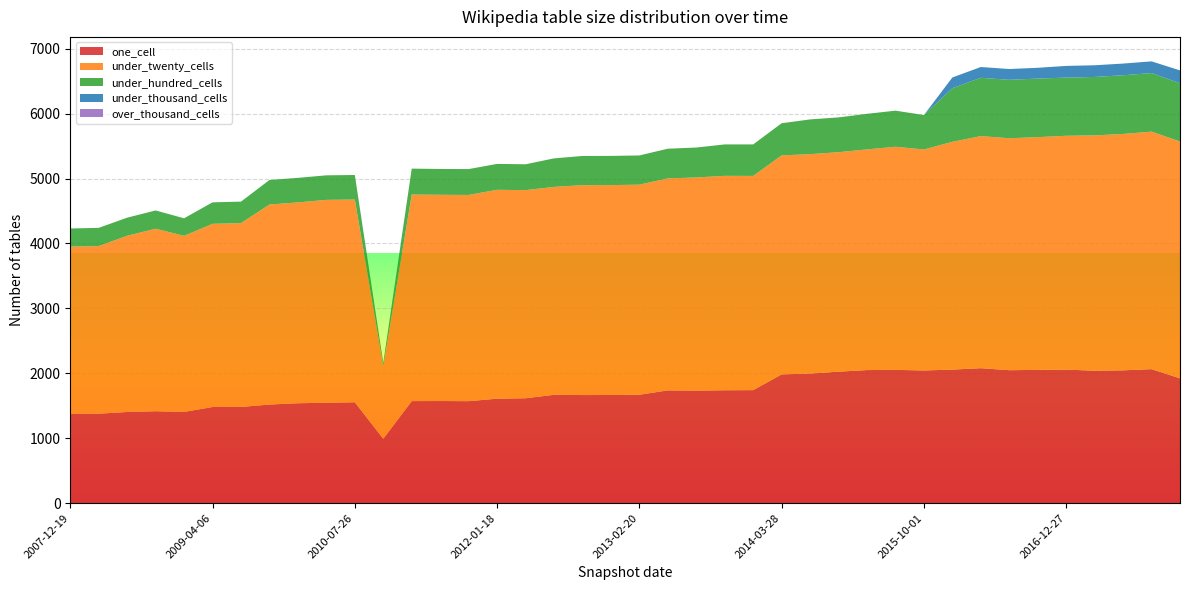

Reading right to left, extract all data points from this chart.

one_cell: 2017-12-22=1923	2017-10-12=2064	2017-07-24=2046	2017-04-12=2040	2016-12-27=2057	2016-10-07=2053	2016-07-04=2048	2016-04-05=2079	2016-01-04=2057	2015-10-01=2044	2015-07-03=2053	2015-04-09=2050	2015-01-19=2025	2014-09-08=1996	2014-03-28=1984	2013-12-20=1741	2013-09-10=1739	2013-07-09=1734	2013-05-21=1737	2013-02-20=1670	2012-12-11=1666	2012-10-31=1665	2012-07-13=1669	2012-03-26=1616	2012-01-18=1609	2011-09-05=1571	2011-06-10=1573	2011-02-21=1572	2010-11-17=991	2010-07-26=1554	2010-04-01=1547	2009-12-16=1539	2009-09-25=1519	2009-06-17=1482	2009-04-06=1481	2008-12-17=1405	2008-10-10=1416	2008-06-27=1404	2008-04-01=1378	2007-12-19=1372
under_twenty_cells: 2017-12-22=3647	2017-10-12=3658	2017-07-24=3640	2017-04-12=3624	2016-12-27=3601	2016-10-07=3584	2016-07-04=3572	2016-04-05=3574	2016-01-04=3508	2015-10-01=3403	2015-07-03=3436	2015-04-09=3398	2015-01-19=3380	2014-09-08=3379	2014-03-28=3372	2013-12-20=3299	2013-09-10=3302	2013-07-09=3282	2013-05-21=3265	2013-02-20=3235	2012-12-11=3232	2012-10-31=3232	2012-07-13=3202	2012-03-26=3205	2012-01-18=3217	2011-09-05=3176	2011-06-10=3176	2011-02-21=3181	2010-11-17=1115	2010-07-26=3122	2010-04-01=3124	2009-12-16=3093	2009-09-25=3080	2009-06-17=2831	2009-04-06=2821	2008-12-17=2712	2008-10-10=2811	2008-06-27=2714	2008-04-01=2581	2007-12-19=2579
under_hundred_cells: 2017-12-22=897	2017-10-12=902	2017-07-24=904	2017-04-12=900	2016-12-27=896	2016-10-07=902	2016-07-04=900	2016-04-05=898	2016-01-04=826	2015-10-01=530	2015-07-03=556	2015-04-09=548	2015-01-19=536	2014-09-08=535	2014-03-28=495	2013-12-20=485	2013-09-10=484	2013-07-09=461	2013-05-21=457	2013-02-20=450	2012-12-11=450	2012-10-31=450	2012-07-13=439	2012-03-26=398	2012-01-18=399	2011-09-05=398	2011-06-10=398	2011-02-21=399	2010-11-17=55	2010-07-26=378	2010-04-01=378	2009-12-16=378	2009-09-25=378	2009-06-17=331	2009-04-06=331	2008-12-17=270	2008-10-10=281	2008-06-27=279	2008-04-01=281	2007-12-19=279
under_thousand_cells: 2017-12-22=198	2017-10-12=180	2017-07-24=180	2017-04-12=180	2016-12-27=180	2016-10-07=166	2016-07-04=166	2016-04-05=166	2016-01-04=165	2015-10-01=0	2015-07-03=0	2015-04-09=0	2015-01-19=0	2014-09-08=0	2014-03-28=0	2013-12-20=0	2013-09-10=0	2013-07-09=0	2013-05-21=0	2013-02-20=0	2012-12-11=0	2012-10-31=0	2012-07-13=0	2012-03-26=0	2012-01-18=0	2011-09-05=0	2011-06-10=0	2011-02-21=0	2010-11-17=0	2010-07-26=0	2010-04-01=0	2009-12-16=0	2009-09-25=0	2009-06-17=0	2009-04-06=0	2008-12-17=0	2008-10-10=0	2008-06-27=0	2008-04-01=0	2007-12-19=0
over_thousand_cells: 2017-12-22=0	2017-10-12=0	2017-07-24=0	2017-04-12=0	2016-12-27=0	2016-10-07=0	2016-07-04=0	2016-04-05=0	2016-01-04=0	2015-10-01=0	2015-07-03=0	2015-04-09=0	2015-01-19=0	2014-09-08=0	2014-03-28=0	2013-12-20=0	2013-09-10=0	2013-07-09=0	2013-05-21=0	2013-02-20=0	2012-12-11=0	2012-10-31=0	2012-07-13=0	2012-03-26=0	2012-01-18=0	2011-09-05=0	2011-06-10=0	2011-02-21=0	2010-11-17=0	2010-07-26=0	2010-04-01=0	2009-12-16=0	2009-09-25=0	2009-06-17=0	2009-04-06=0	2008-12-17=0	2008-10-10=0	2008-06-27=0	2008-04-01=0	2007-12-19=0